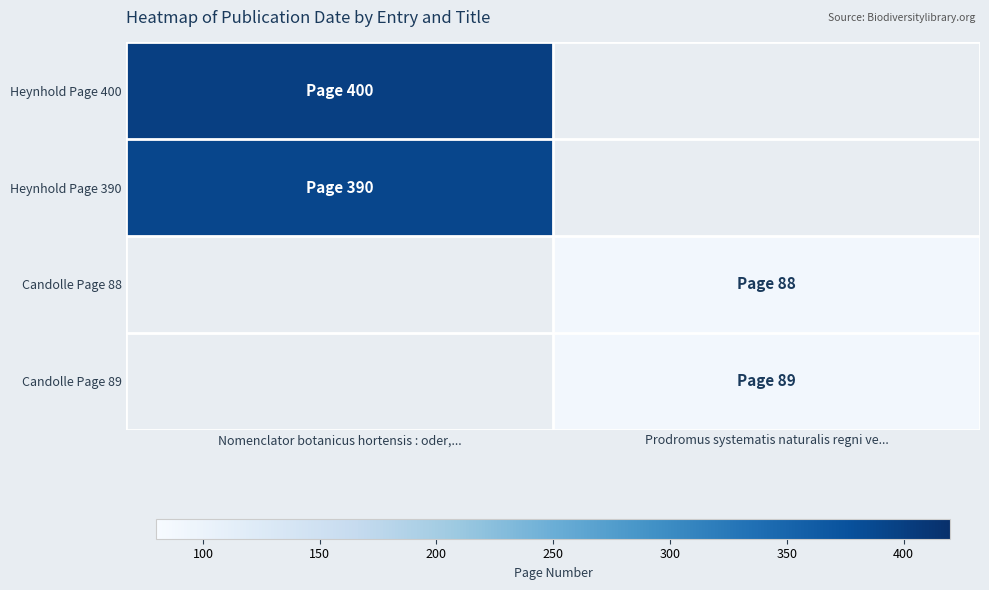

How many data points does each series have?

2